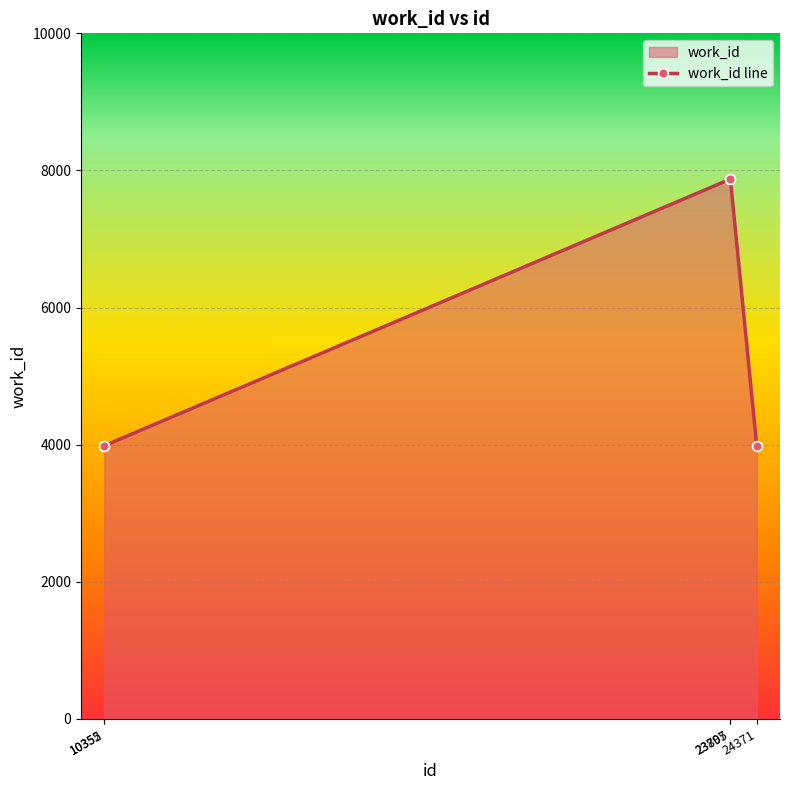

Where is the data nearest to the value 5929?

10352